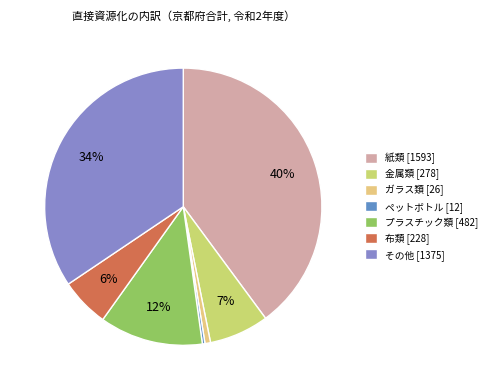

Which category has the smallest portion of the pie?

ペットボトル